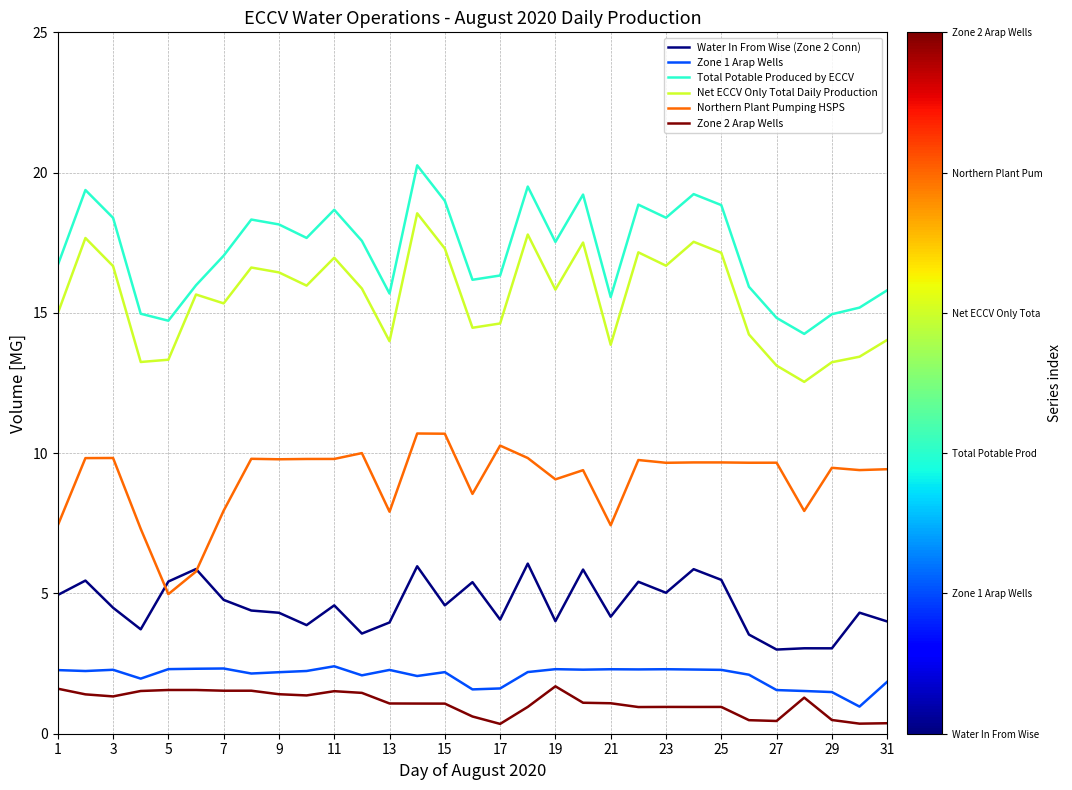

Which series has the largest total across all categories?

Total Potable Produced by ECCV